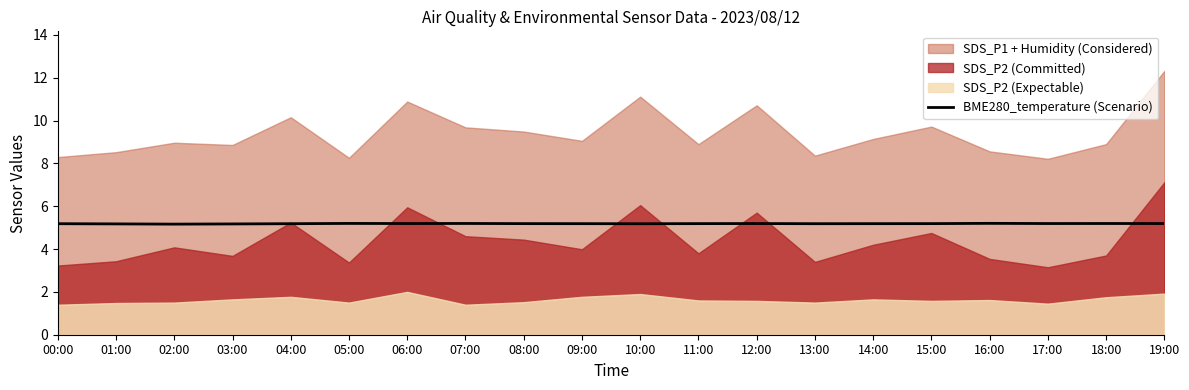

How many interior local valleys (lower than both neighbors) does the data have?

5